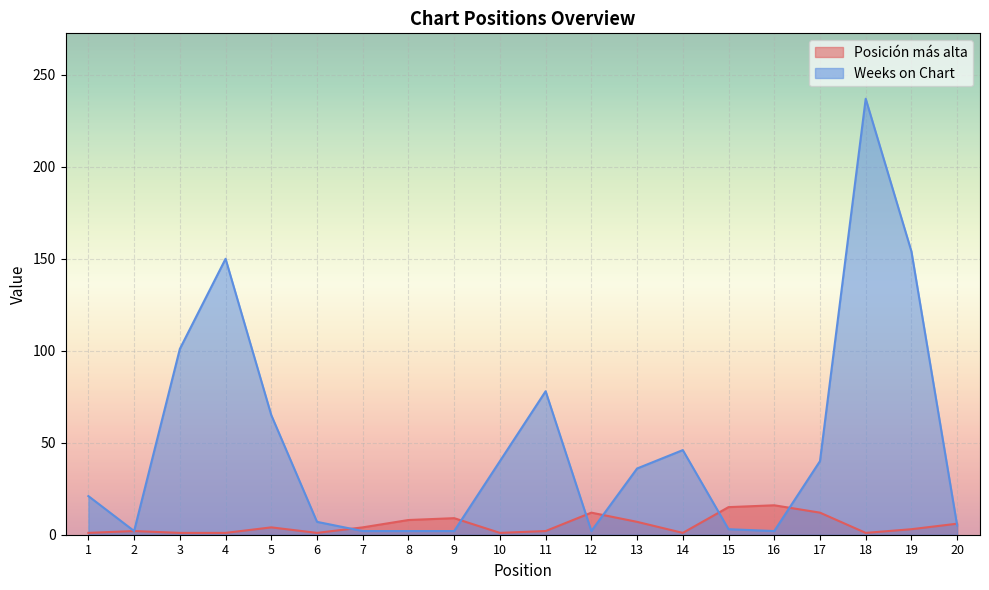

How many interior local valleys does the Posición más alta series have?

4